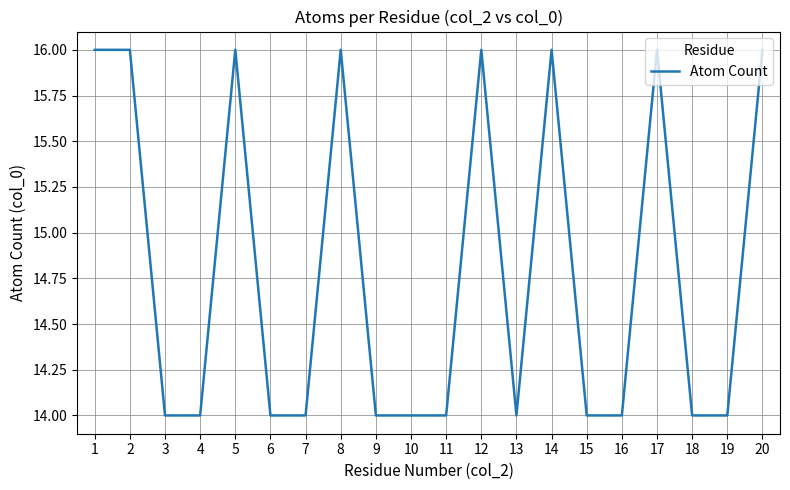

Is it true that the value at 7 is 22?

False